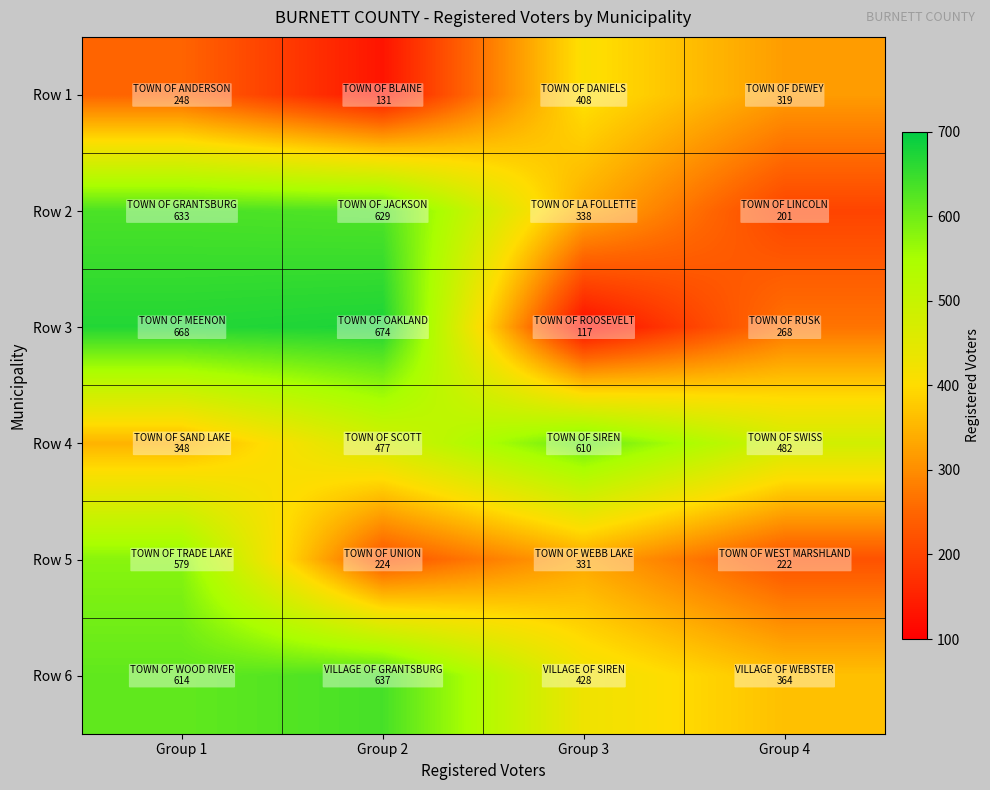

At which category is the sum across all series the highest?

Group 1